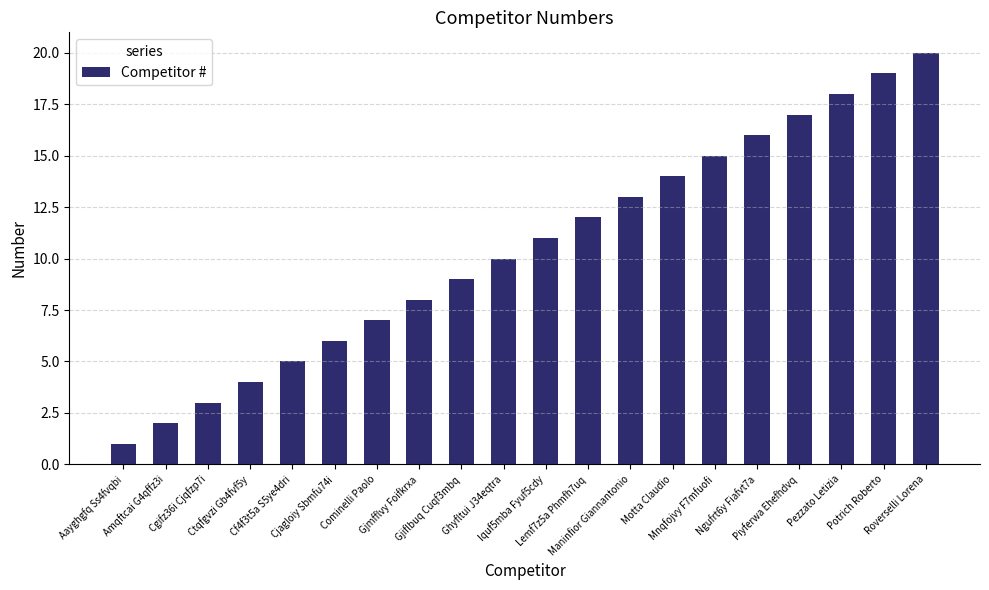

Between Ctqfgvzi Gb4fvf5y and Mnqfojvy F7mfuofi, which is larger?

Mnqfojvy F7mfuofi